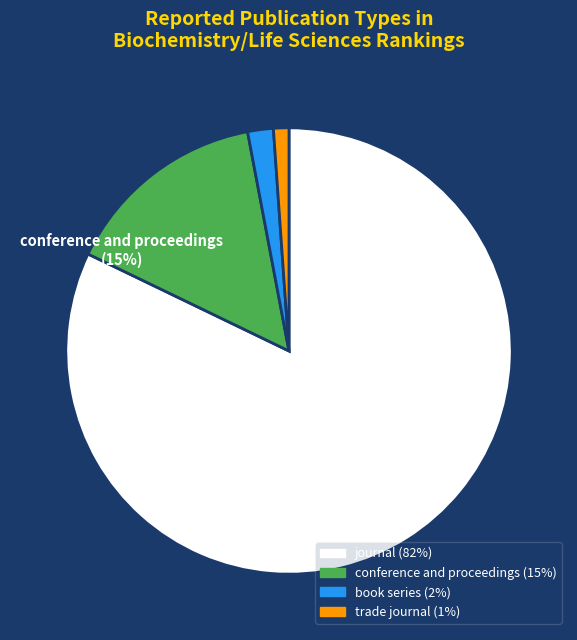

Which has a higher value, book series or conference and proceedings?

conference and proceedings